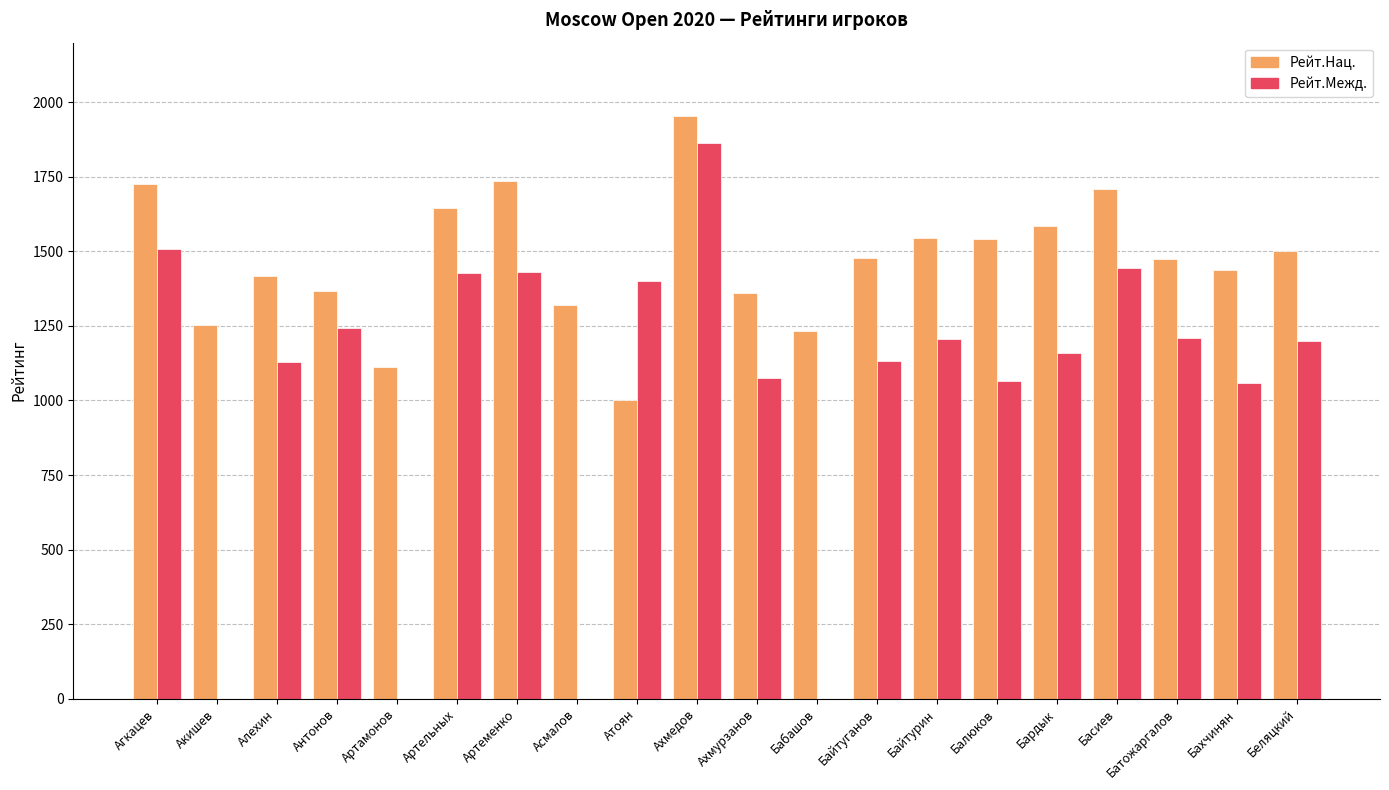

What is the difference between the Рейт.Межд. values at Бабашов and Алехин?

1129